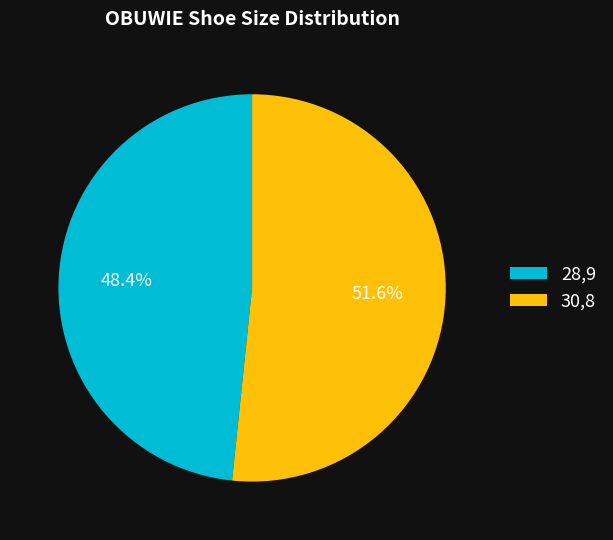

To the nearest percent, what is the difference between the 30,8 and 28,9 slice percentages?

3%